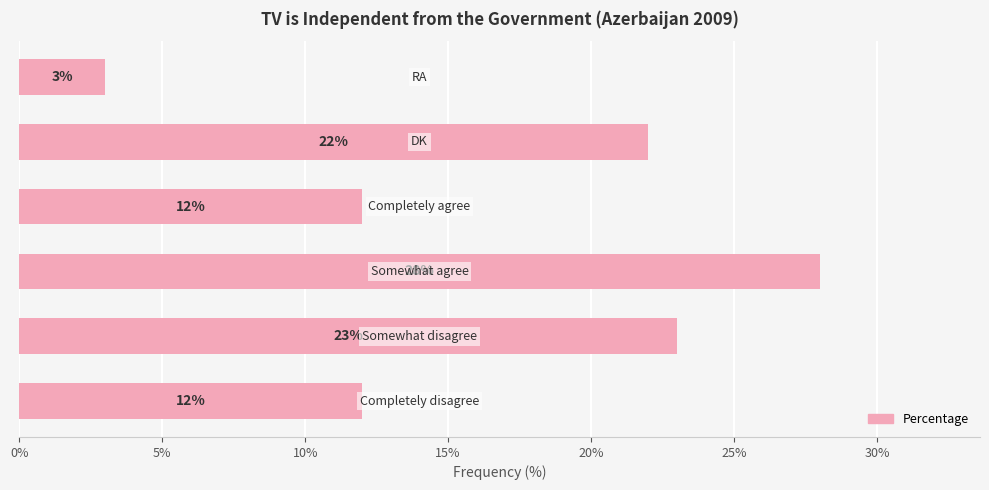

What is the sum of all values?

100